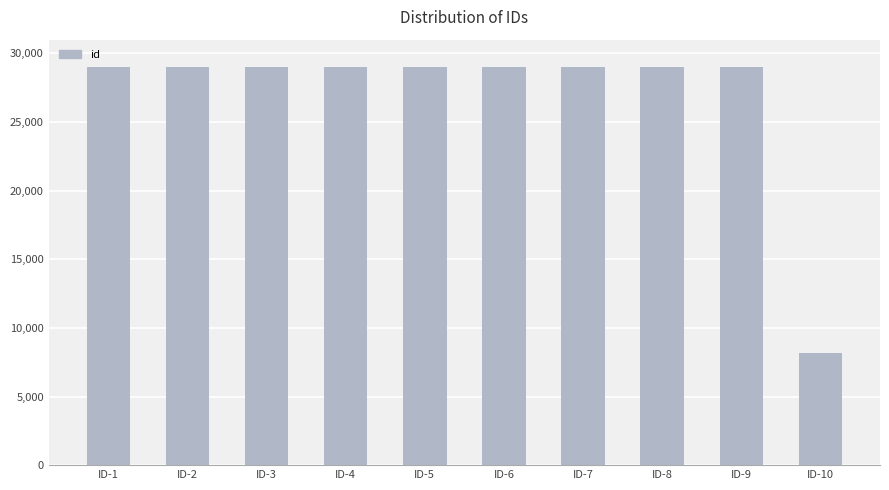

What is the difference between the maximum and minimum values?

20873